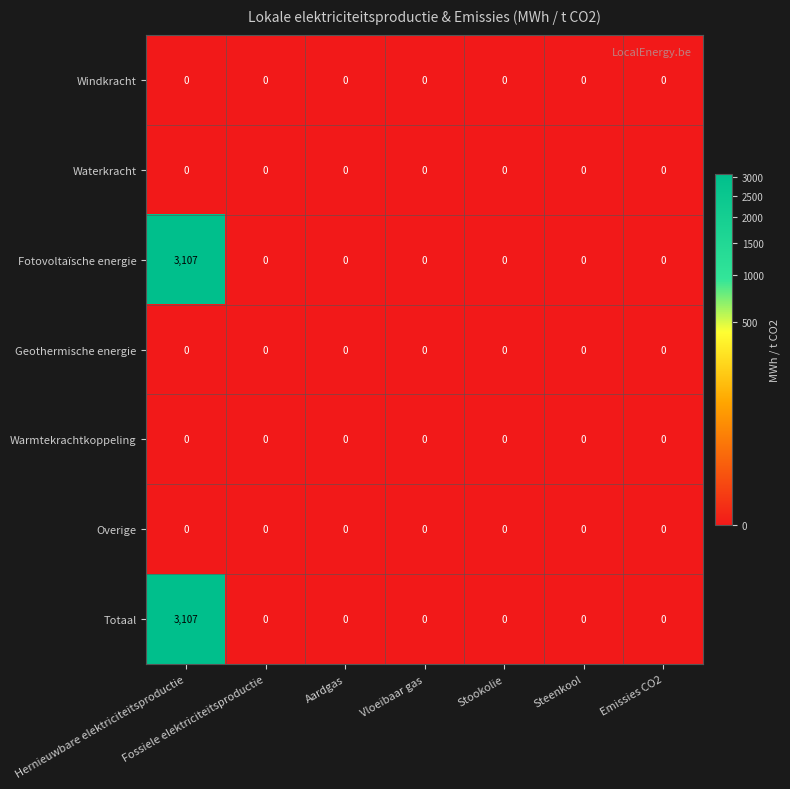

The value of Fotovoltaïsche energie at Vloeibaar gas is 2057. True or false?

False